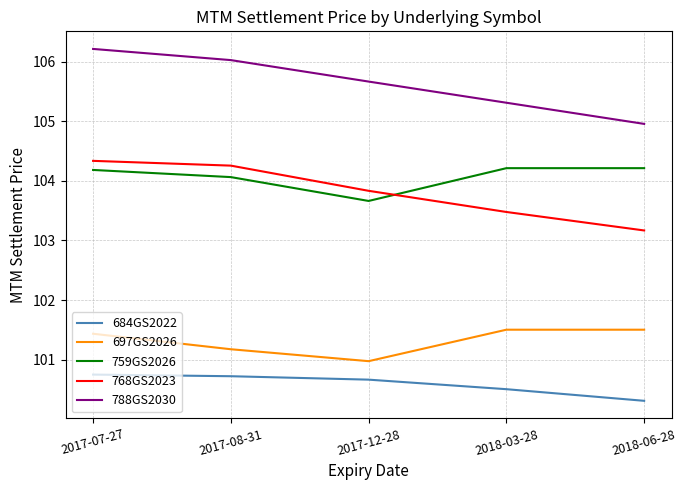

How many categories are shown in the chart?

5